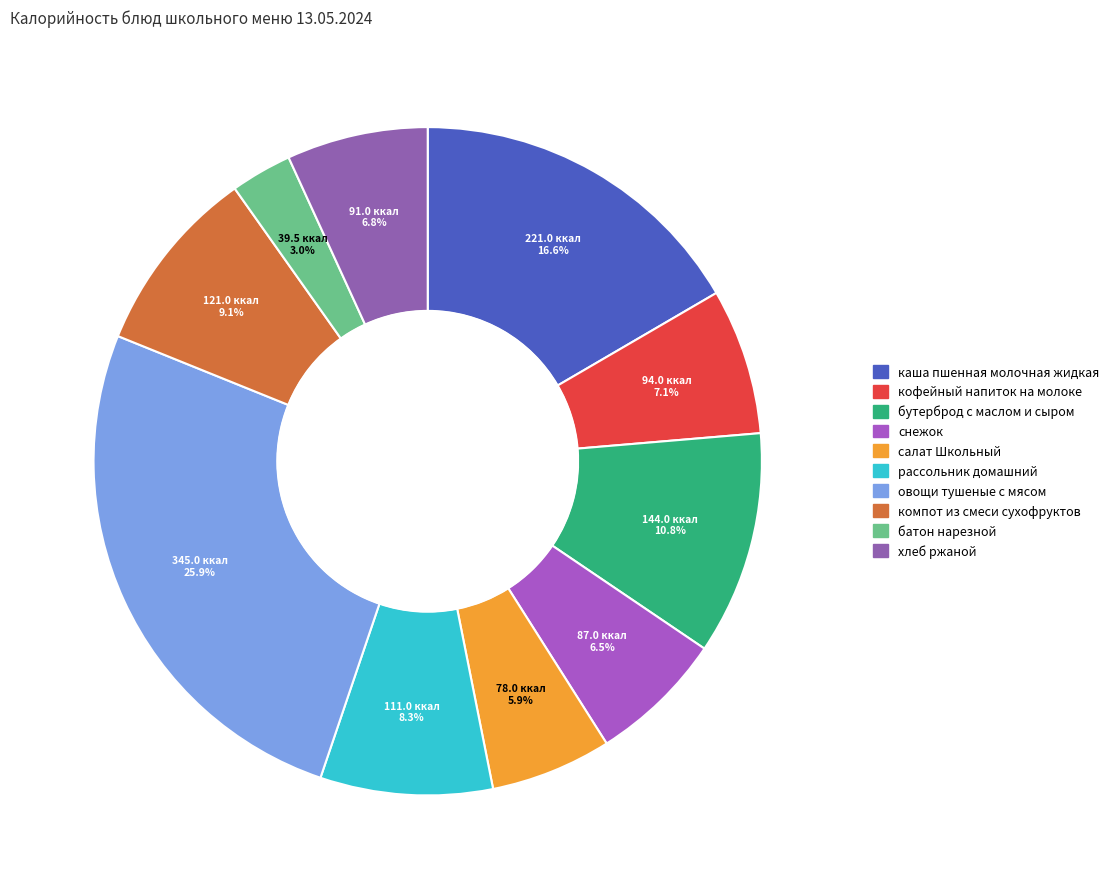

What is the smallest slice in the pie chart?

батон нарезной